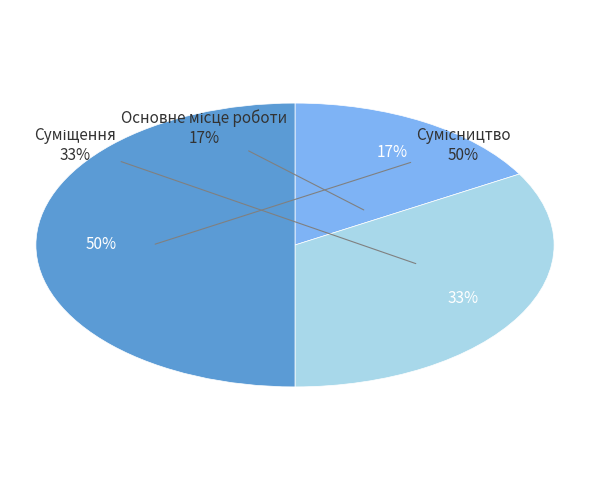

Rank the categories by value from highest to lowest.

Сумісництво, Суміщення, Основне місце роботи